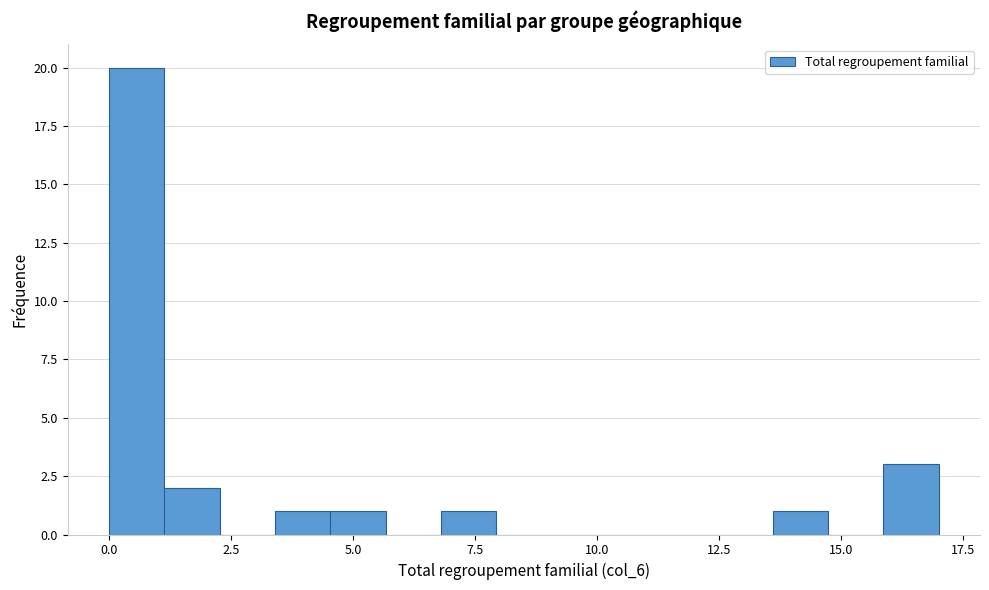

Around what value on the x-axis is the tallest bar? Give the approximate position of its centre, as read against the axis.

0.5